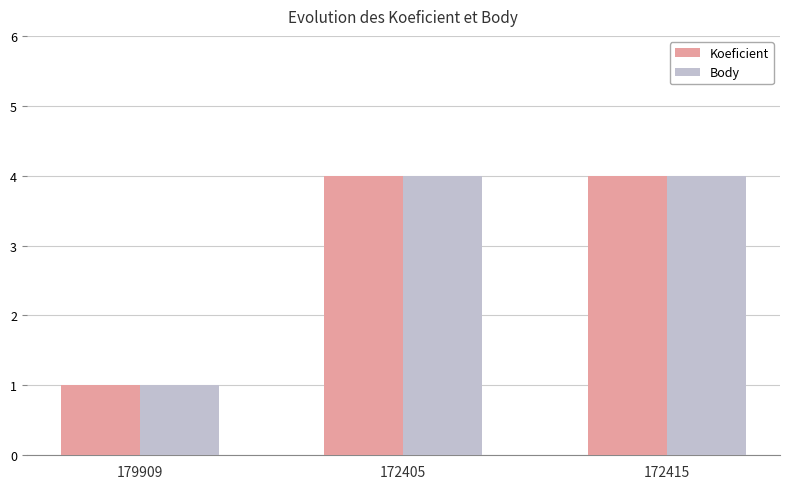

True or false: Body has a value of 4 at 172405.

True